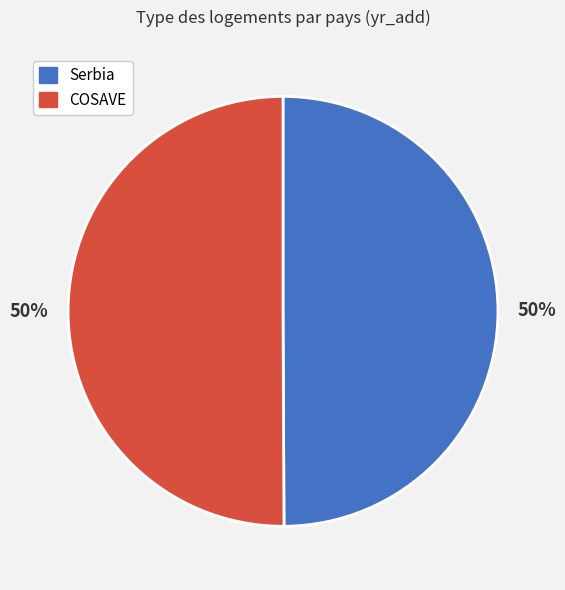

Is it true that COSAVE is 58% of the pie?

False